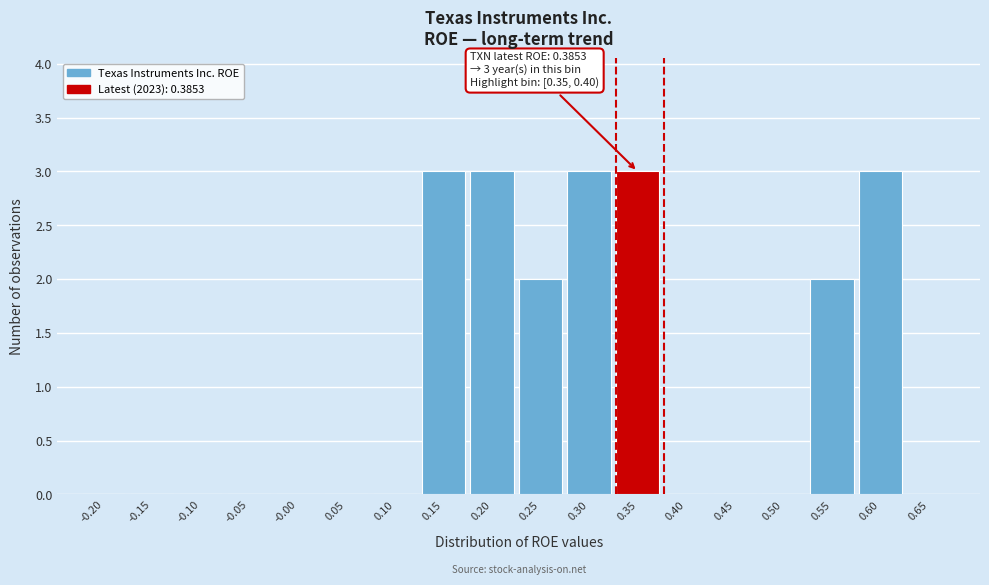

Reading left to right, extract all data points from this chart.

-0.20=0	-0.15=0	-0.10=0	-0.05=0	-0.00=0	0.05=0	0.10=0	0.15=3	0.20=3	0.25=2	0.30=3	0.35=3	0.40=0	0.45=0	0.50=0	0.55=2	0.60=3	0.65=0